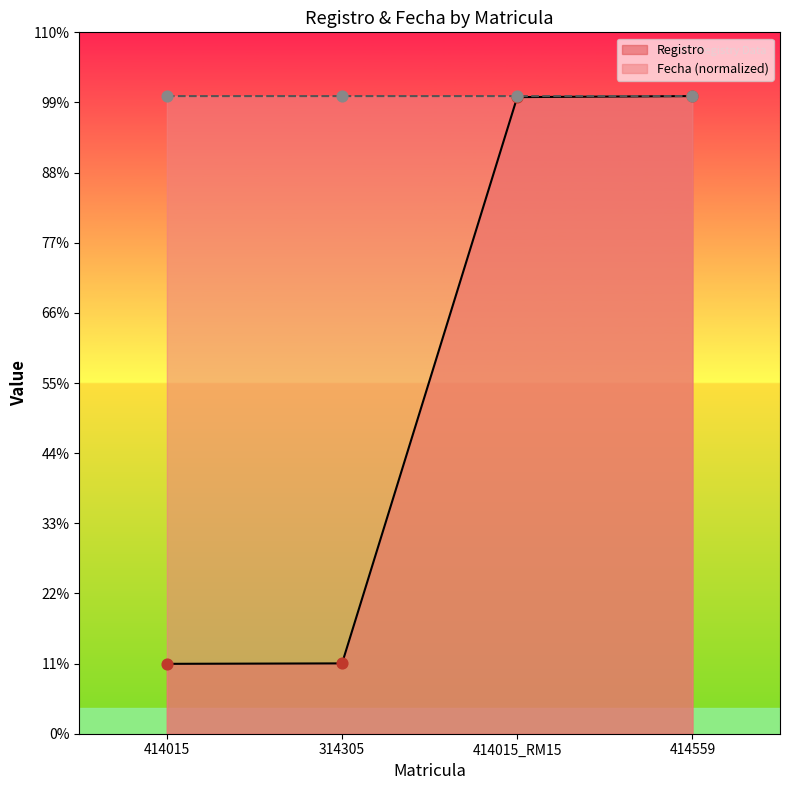

Is the value of Fecha at 314305 greater than the value of Registro at 414559?

No